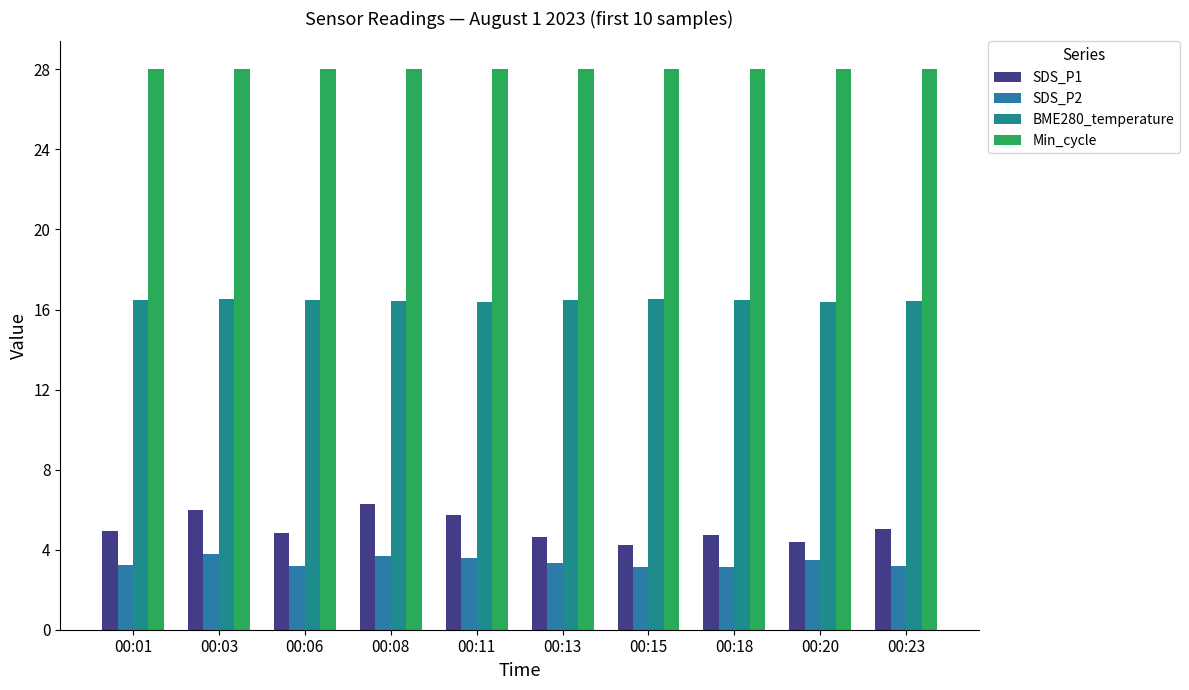

What is the difference between the highest and lowest values at 00:20?

24.5